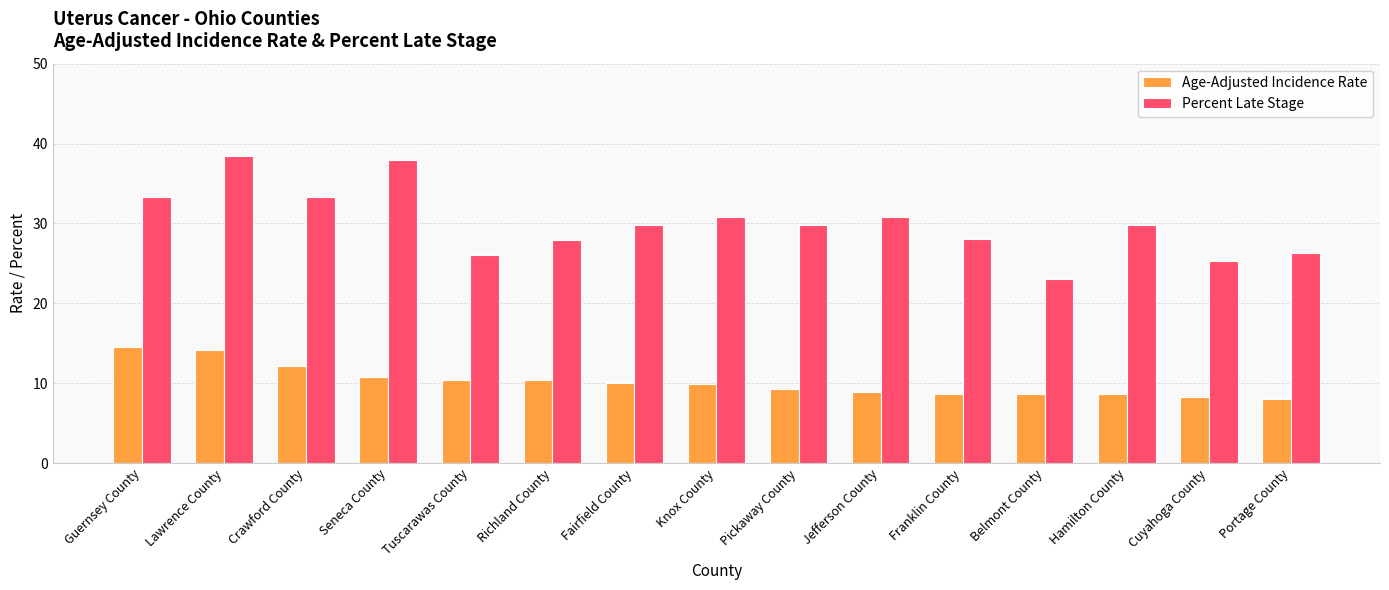

What is the value of the Percent Late Stage bar at the 11th from the left?

28.0